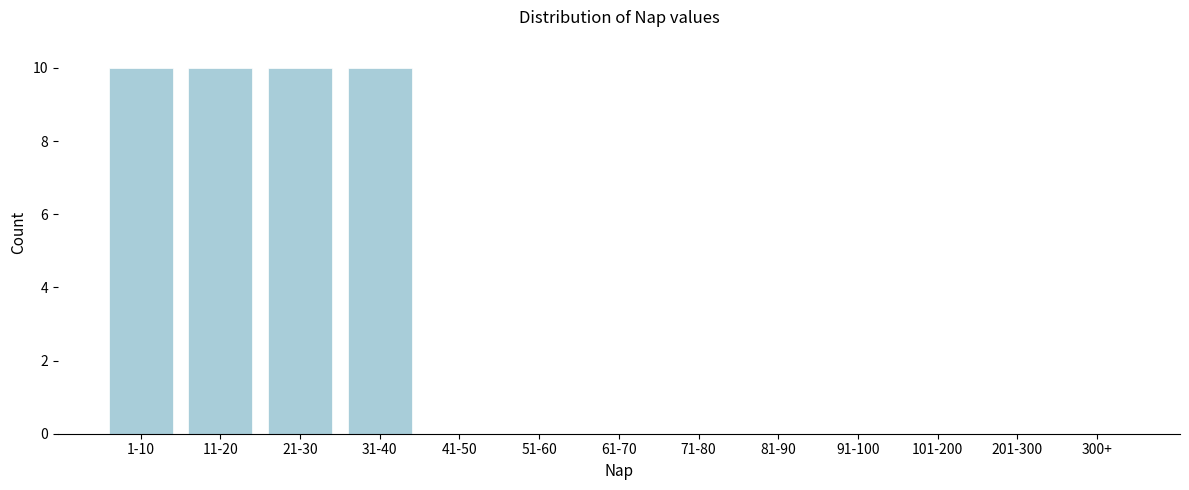

Reading left to right, transcribe all the data shown in this chart.

1-10=10	11-20=10	21-30=10	31-40=10	41-50=0	51-60=0	61-70=0	71-80=0	81-90=0	91-100=0	101-200=0	201-300=0	300+=0